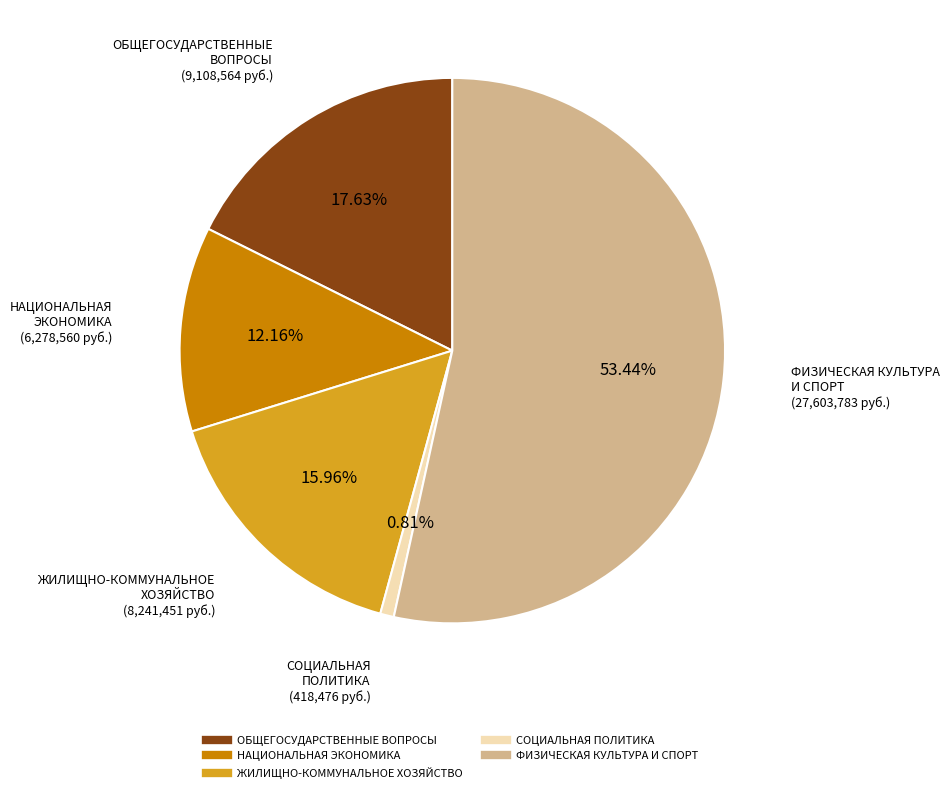

What is the majority slice?

ФИЗИЧЕСКАЯ КУЛЬТУРА И СПОРТ